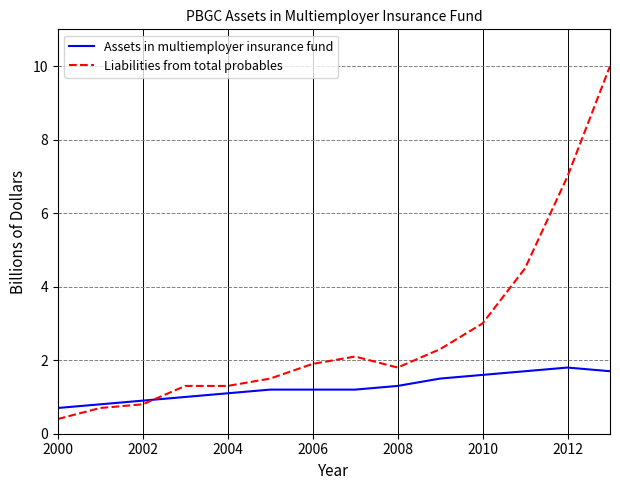

Which series has the widest spread of values?

Liabilities from total probables